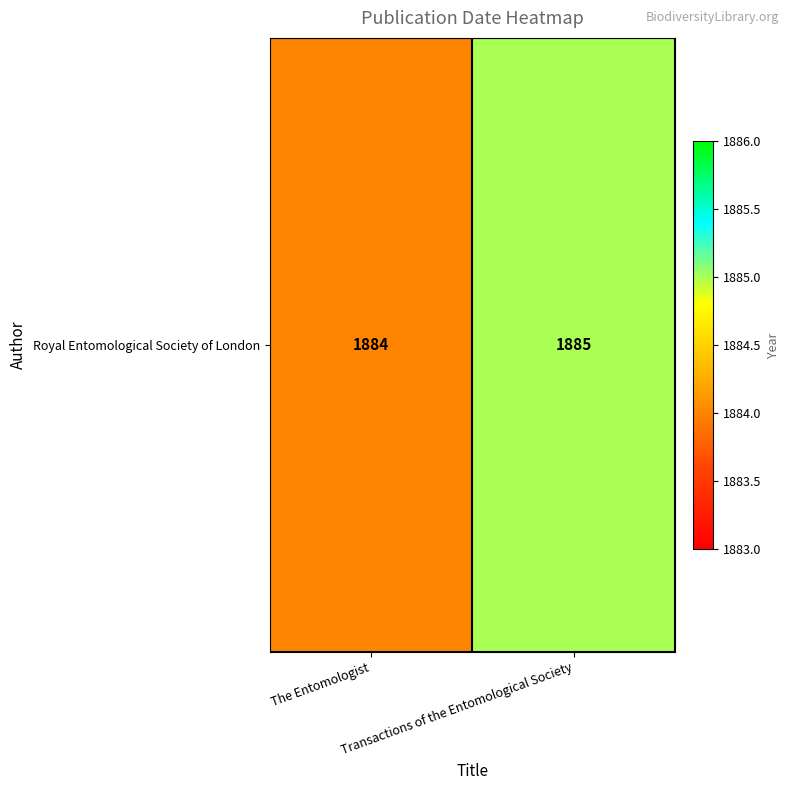

Rank the categories by value from highest to lowest.

Transactions of the Entomological Society, The Entomologist